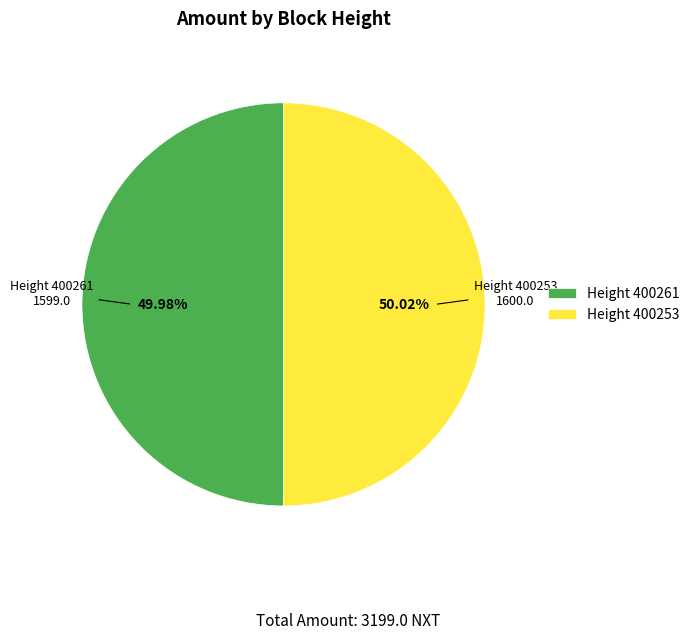

Is there a majority slice in this chart?

Yes